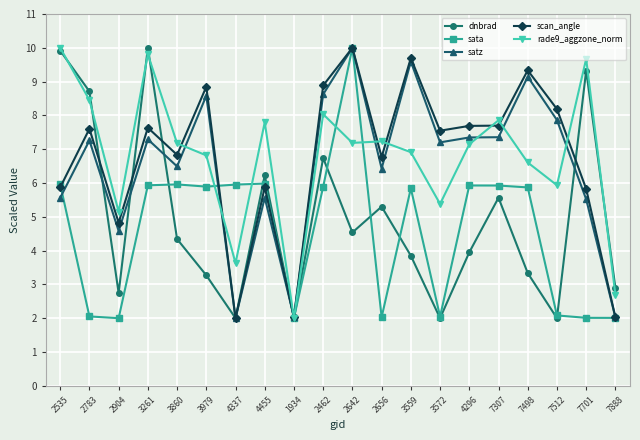

True or false: scan_angle has a value of 2.0 at 4337.

True